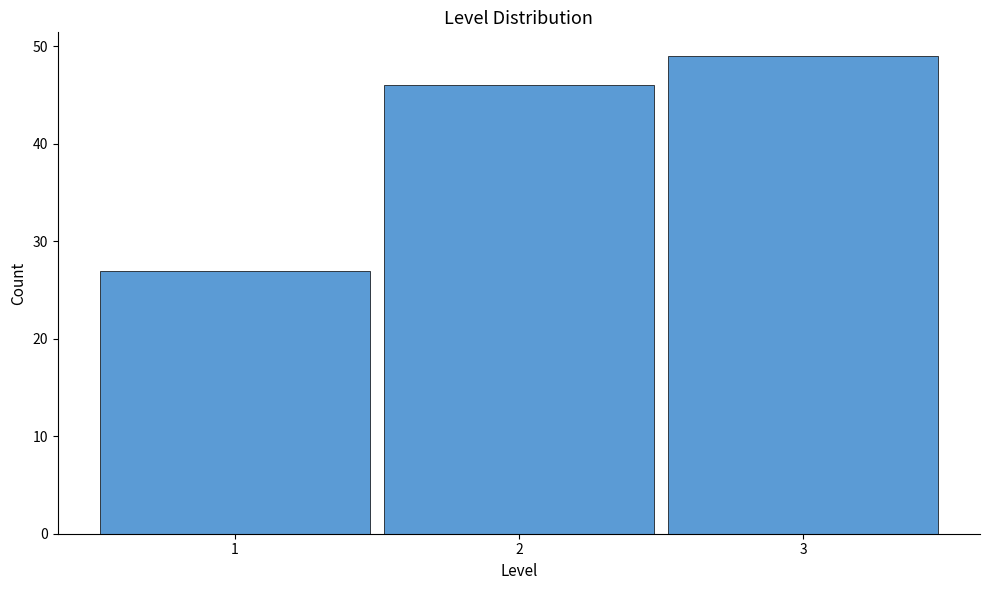

Reading left to right, list every bar in this chart as the range it spans on the x-axis followed by its height. The values are not printed on the chart, so give them approximately, as read against the axis.

0.5 to 1.5: 27
1.5 to 2.5: 46
2.5 to 3.5: 49